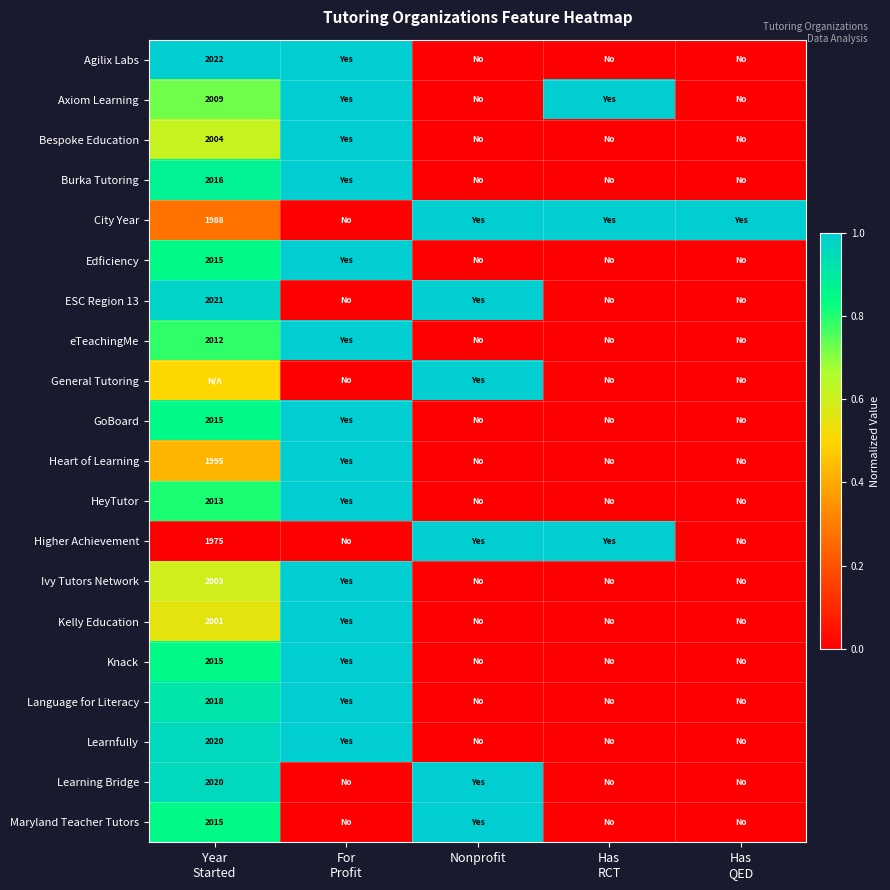

What is the difference between the maximum and second lowest values in the Learnfully series?

1.0